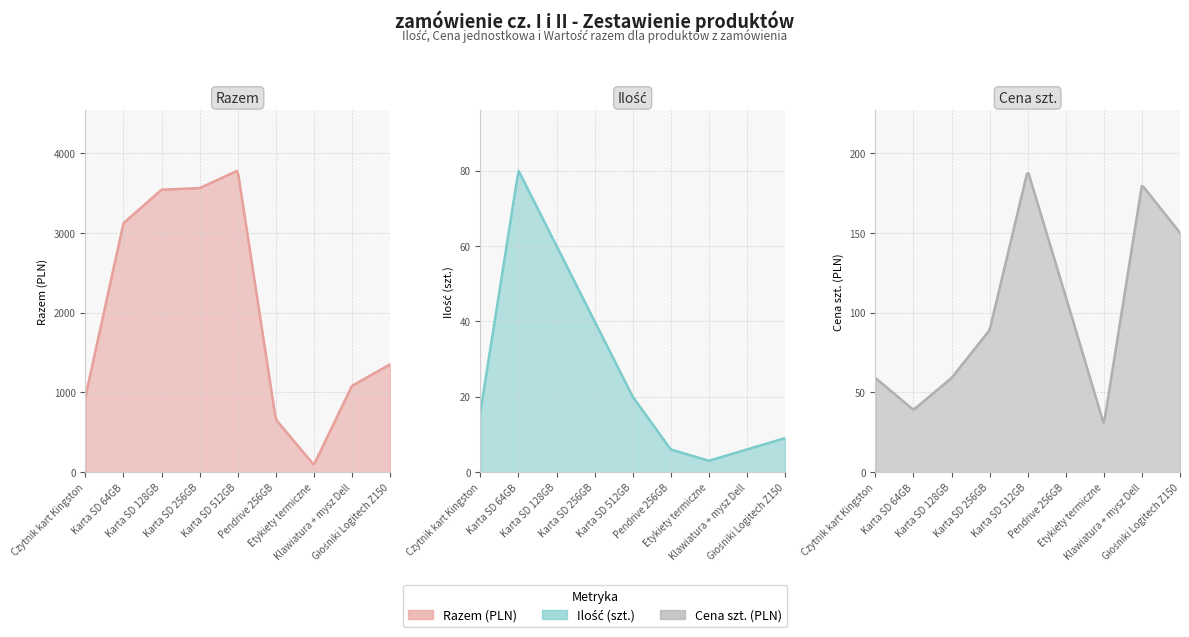

How many series are shown in this chart?

3